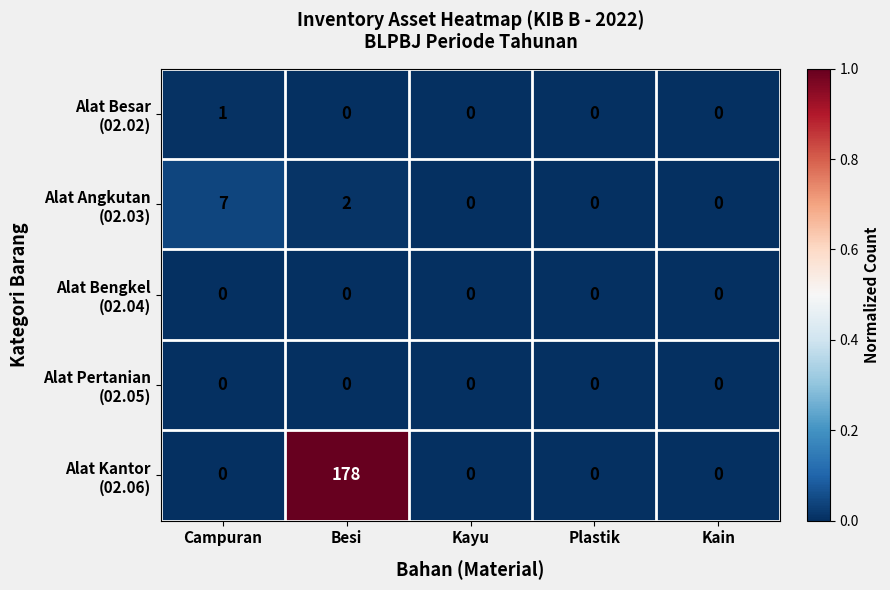

What is the difference between the highest and lowest values at Besi?

178